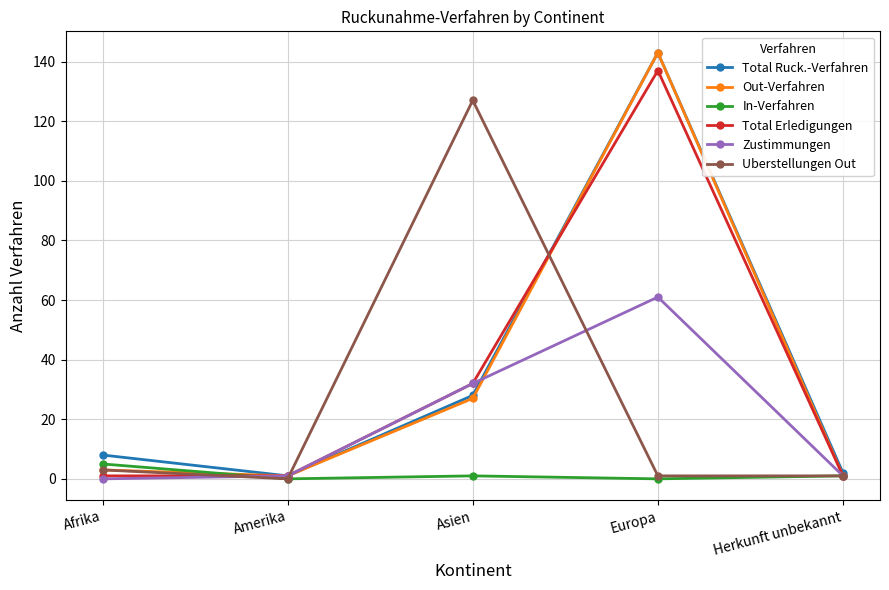

How many interior local peaks does the Zustimmungen series have?

1